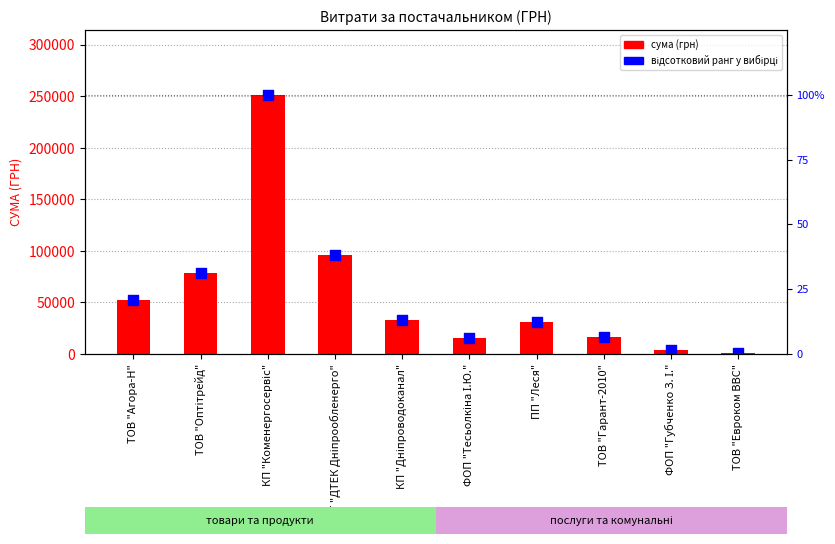

Which series contains the lowest Y value?

відсотковий ранг